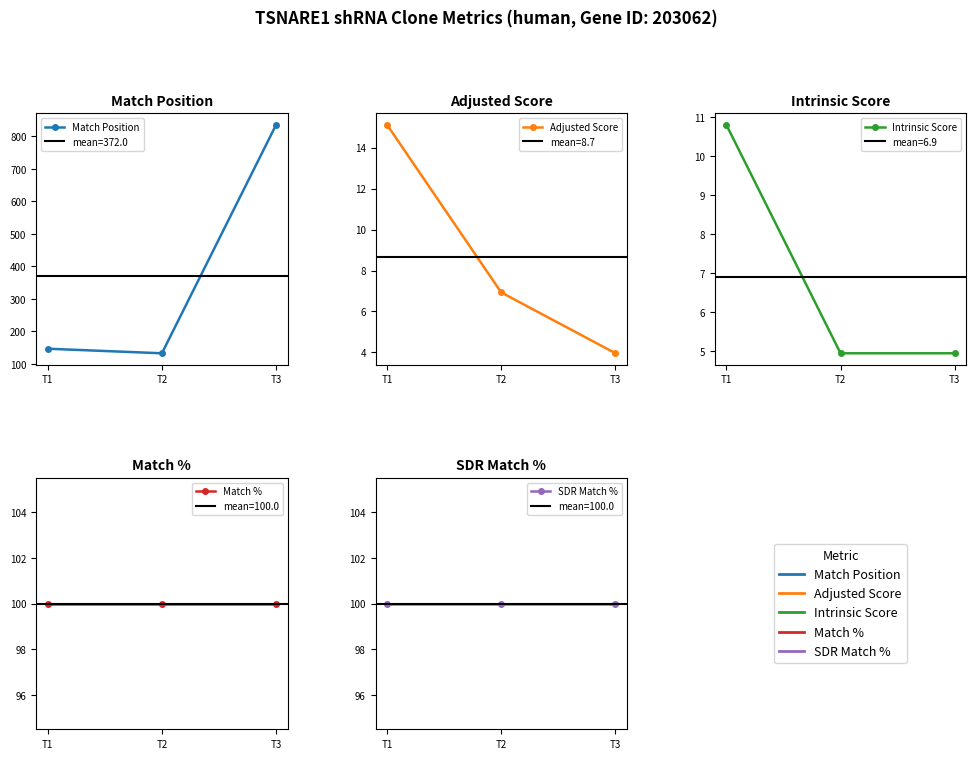

How many Intrinsic Score values are between 4 and 10?

2